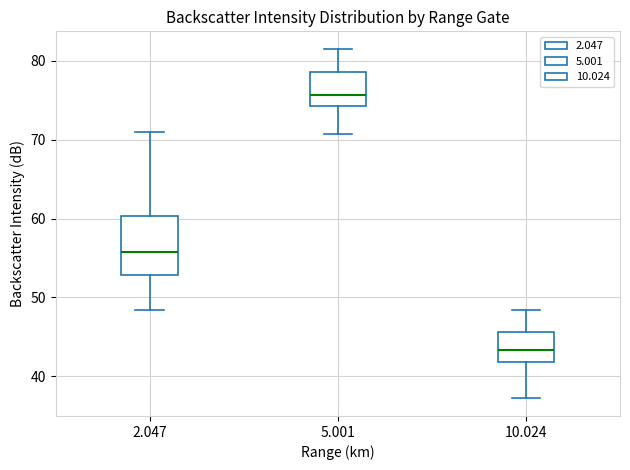

Where does the lower whisker of the box at x = 5.001 end on the y-axis? The values are not printed on the chart, so give them approximately, as read against the axis.

71